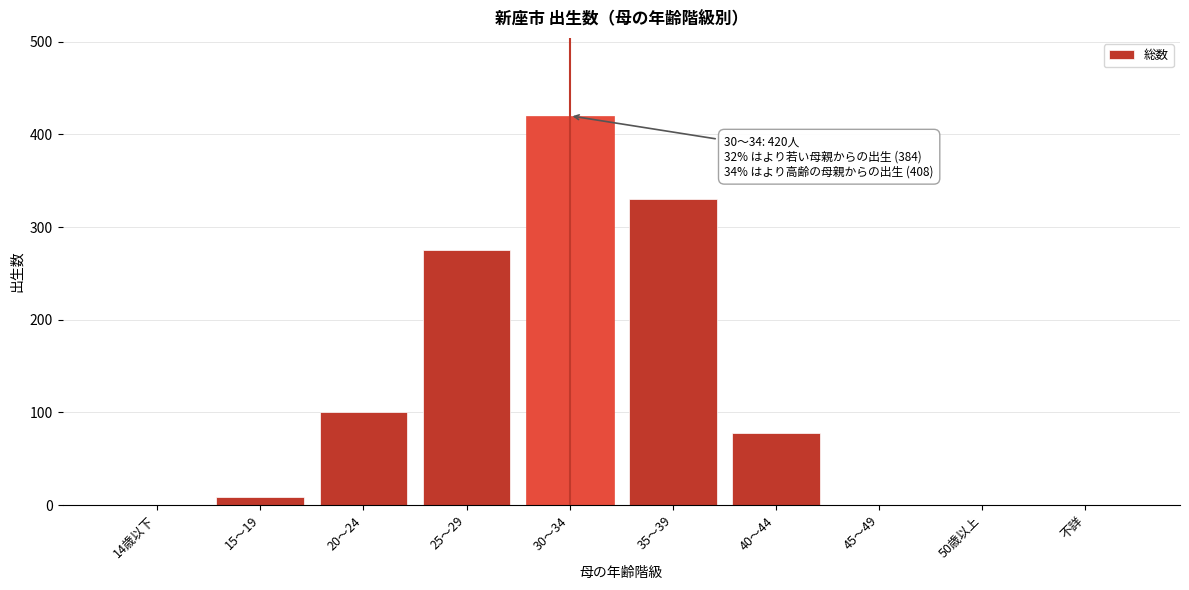

Reading left to right, extract all data points from this chart.

14歳以下=0	15～19=9	20～24=100	25～29=275	30～34=420	35～39=330	40～44=78	45～49=0	50歳以上=0	不詳=0